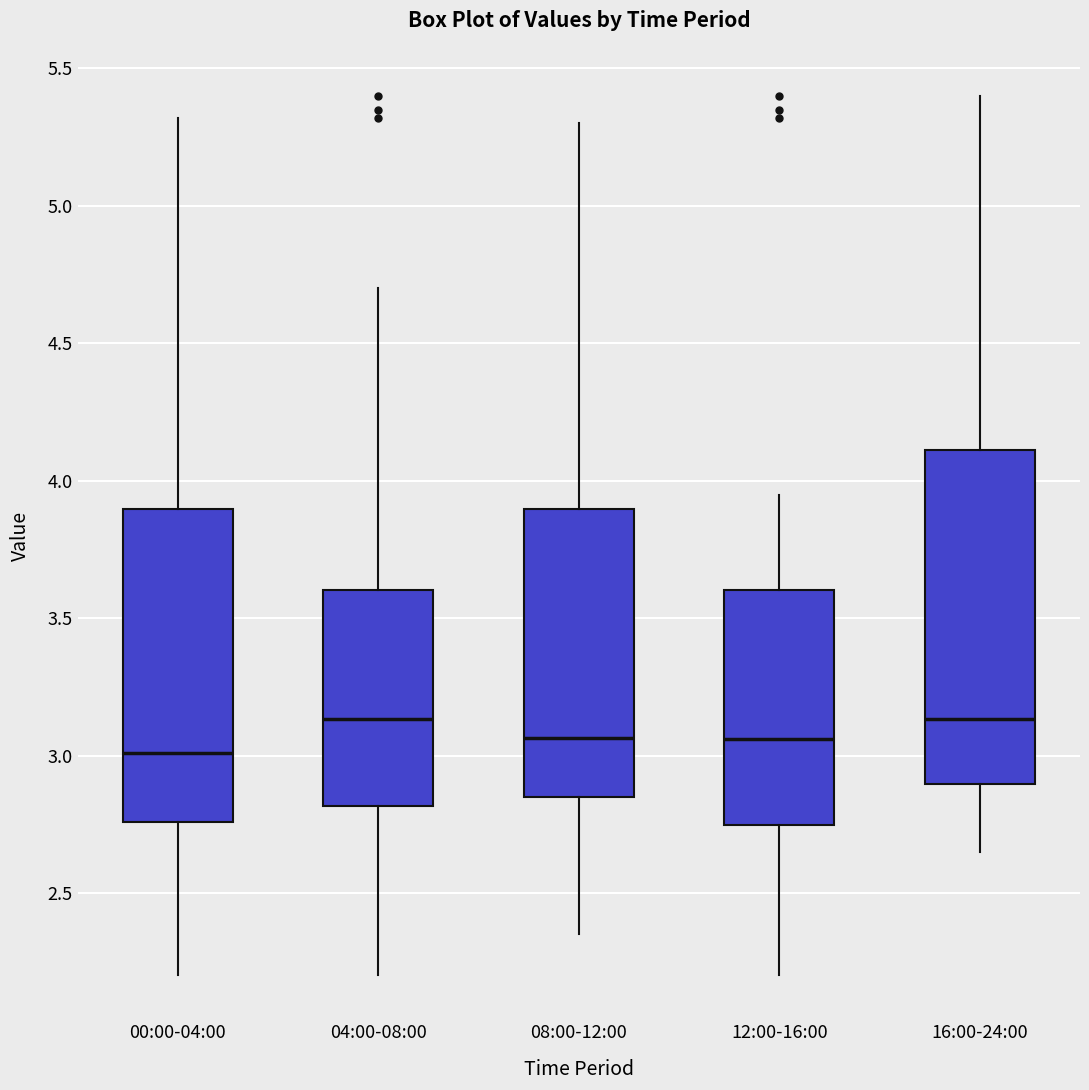

Reading left to right, transcribe this box plot: for each box, give where its median line is, the range the box spans, and where its two whiskers end, as read against the y-axis. The values are not printed on the chart, so give them approximately, as read against the axis.

00:00-04:00: median 3.00, box 2.75 to 3.90, whiskers 2.20 to 5.30
04:00-08:00: median 3.15, box 2.80 to 3.60, whiskers 2.20 to 4.70
08:00-12:00: median 3.05, box 2.85 to 3.90, whiskers 2.35 to 5.30
12:00-16:00: median 3.05, box 2.75 to 3.60, whiskers 2.20 to 3.95
16:00-24:00: median 3.15, box 2.90 to 4.10, whiskers 2.65 to 5.40